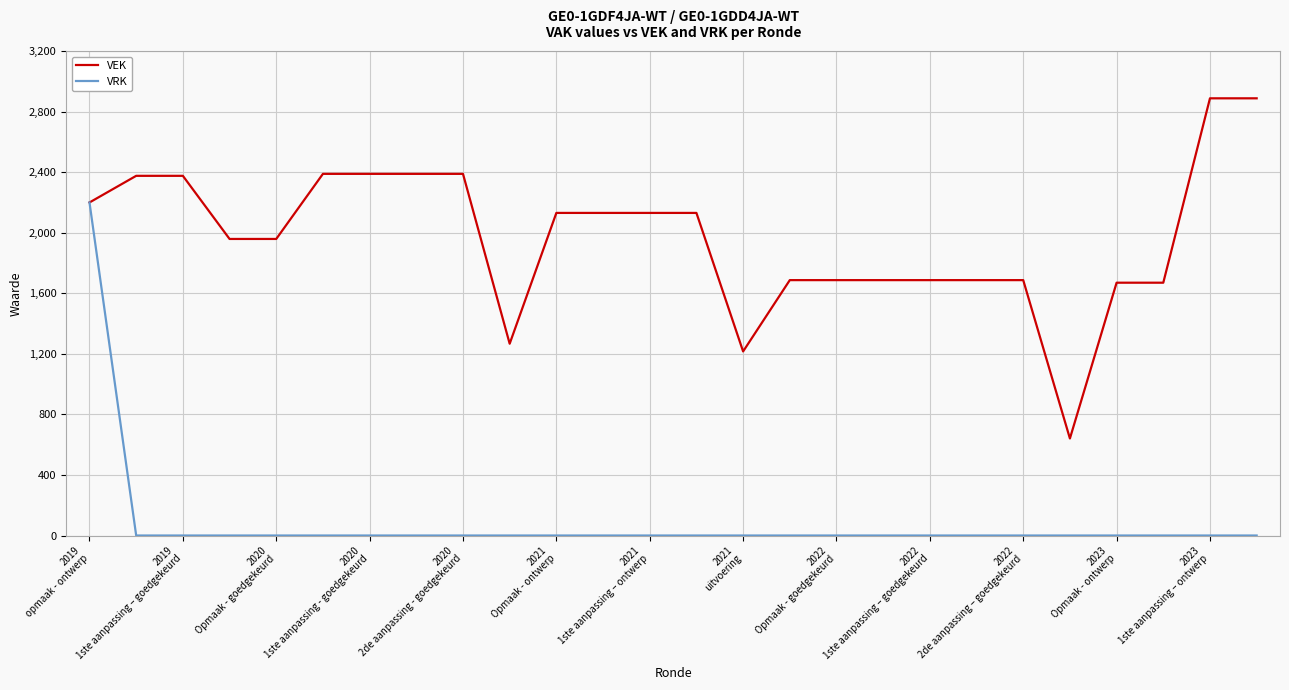

What is the highest value of the VRK series?

2200